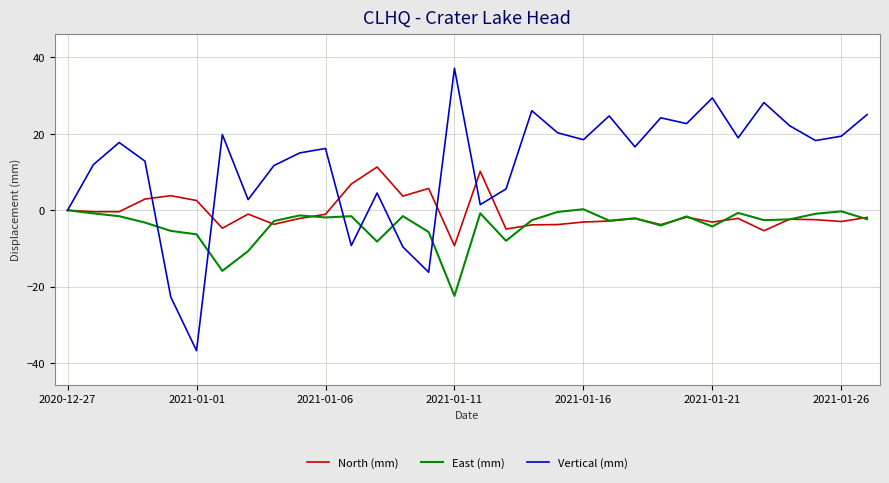

What is the minimum value for North (mm)?

-9.3